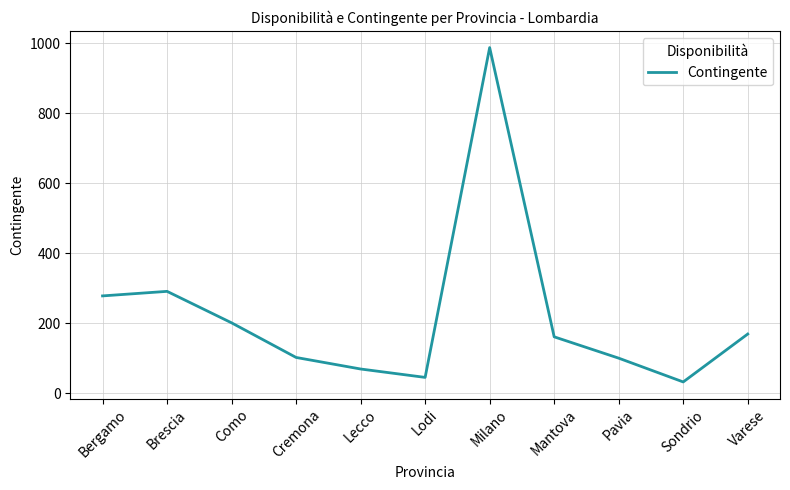

At which category does the chart reach its minimum across all series?

Sondrio